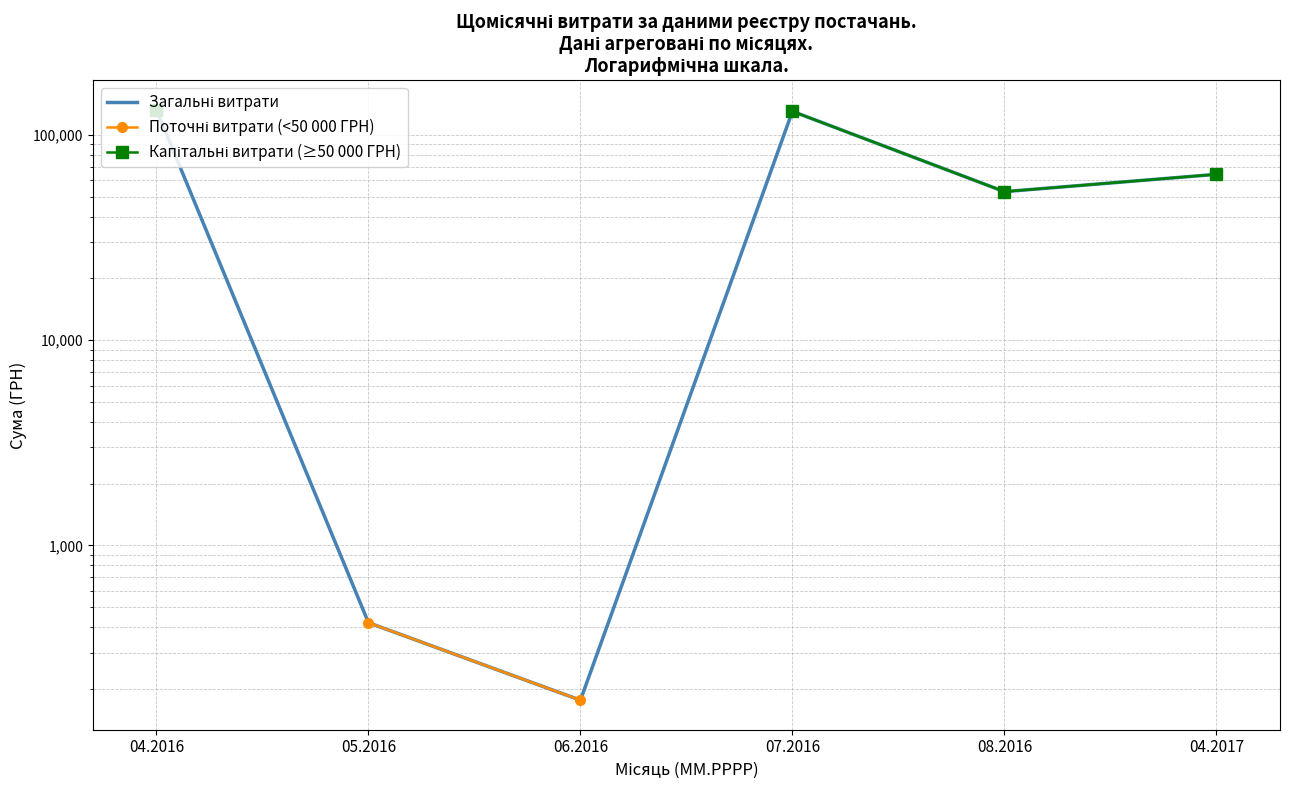

Which has a higher value, 07.2016 or 04.2016?

04.2016